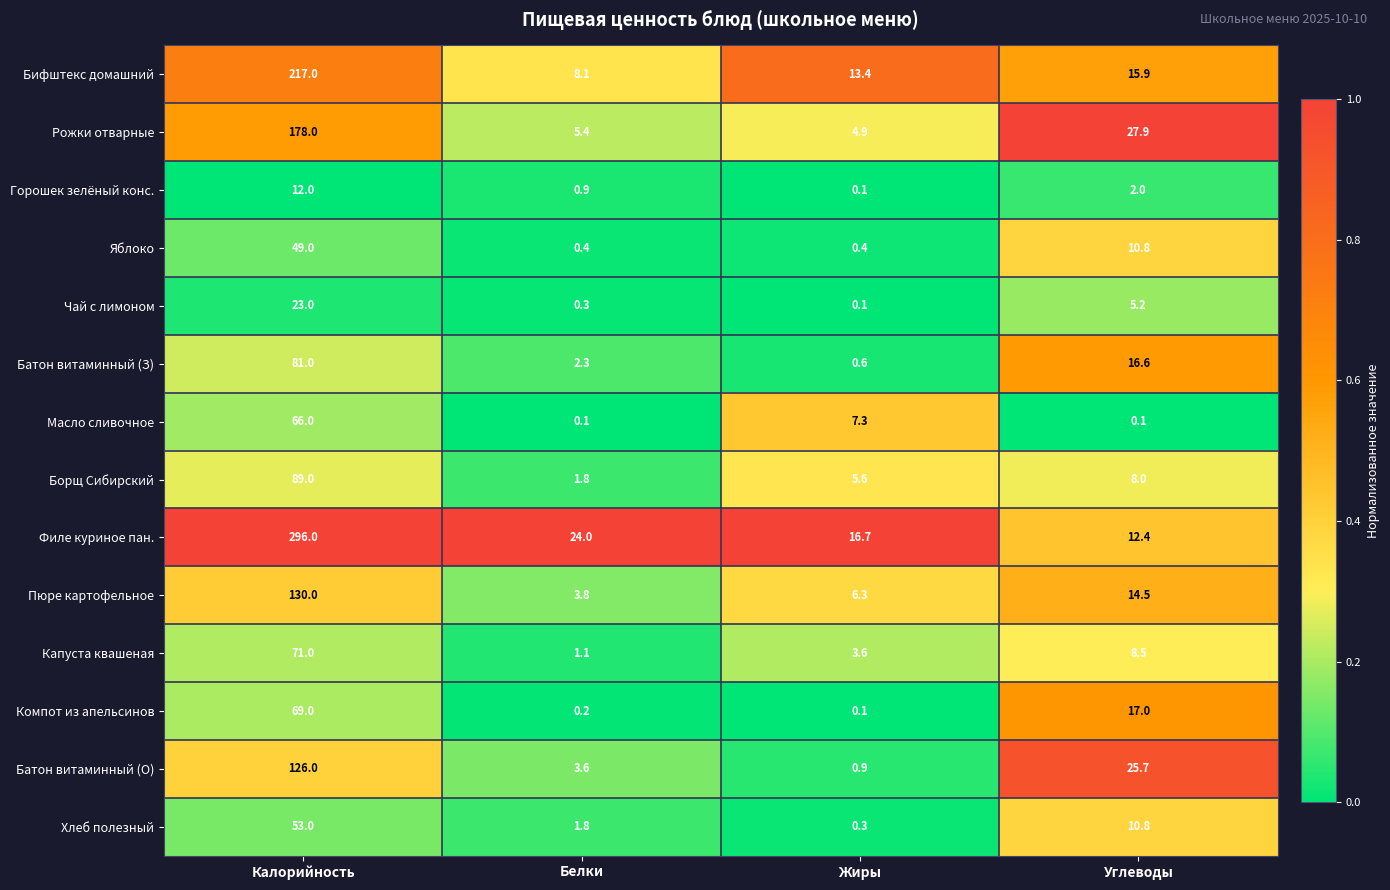

List the labels in order of Батон витаминный (О) value, largest first.

Калорийность, Углеводы, Белки, Жиры